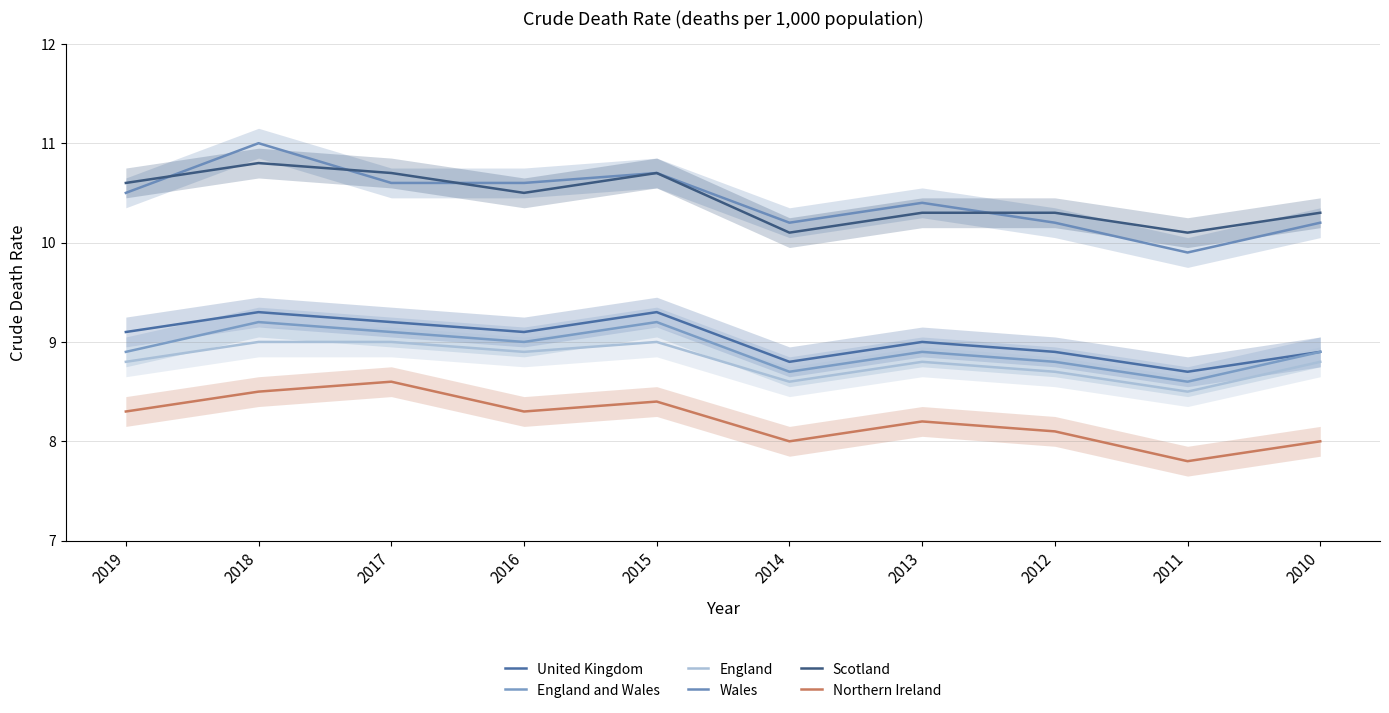

In United Kingdom, how many points are lower than both neighbors (excluding endpoints)?

3